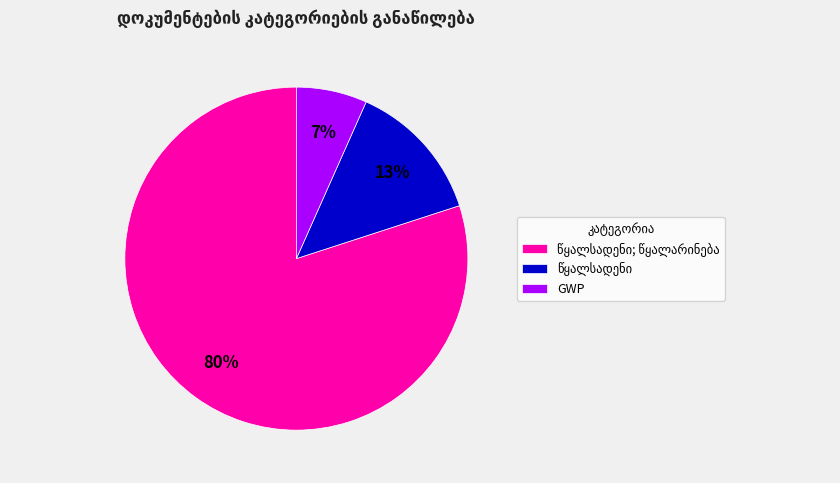

Is GWP the majority of the pie?

No